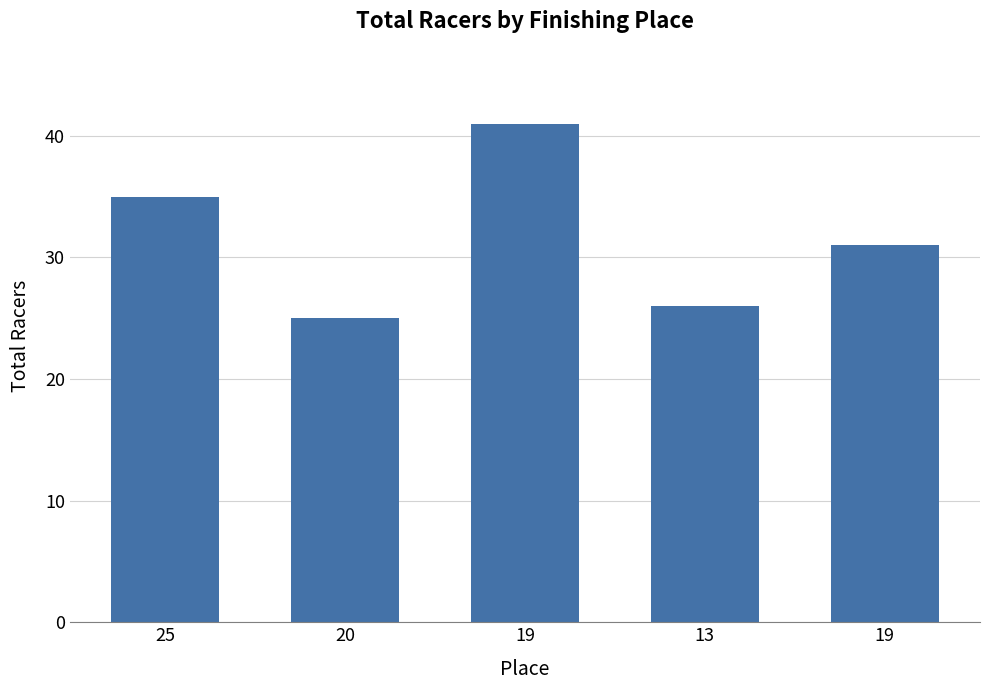

Count the number of categories in the chart.

5